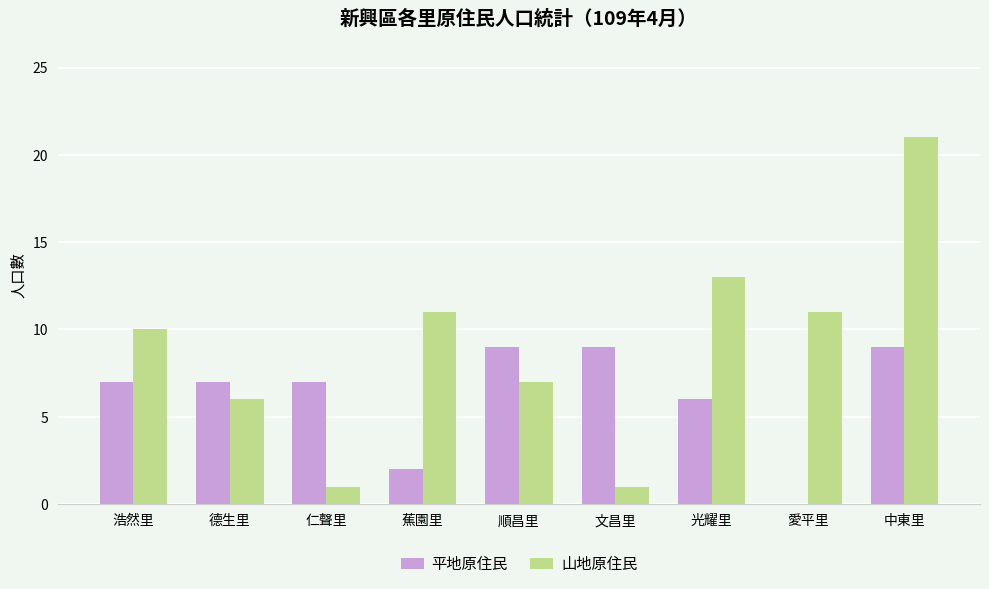

Read the 平地原住民 value at 仁聲里.

7